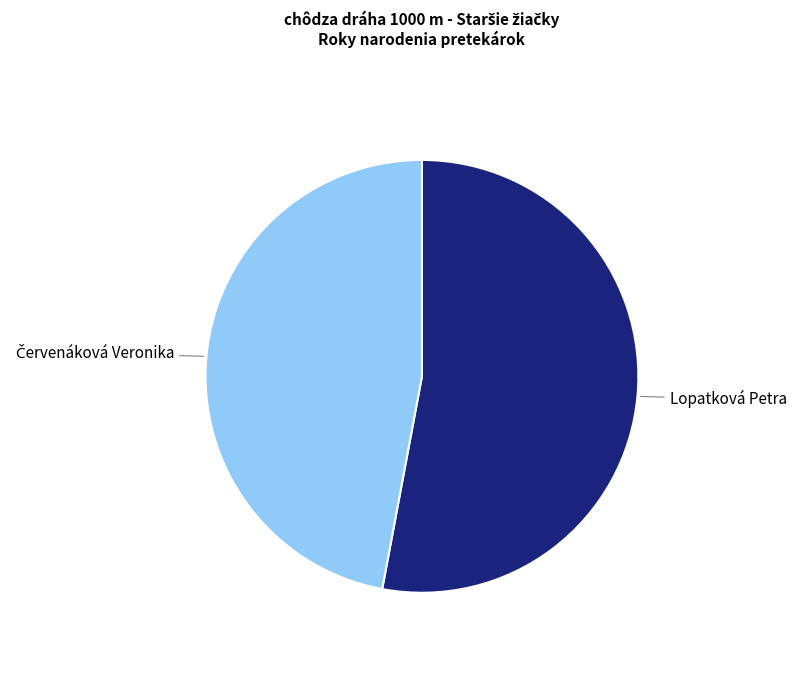

Is there a majority slice in this chart?

Yes